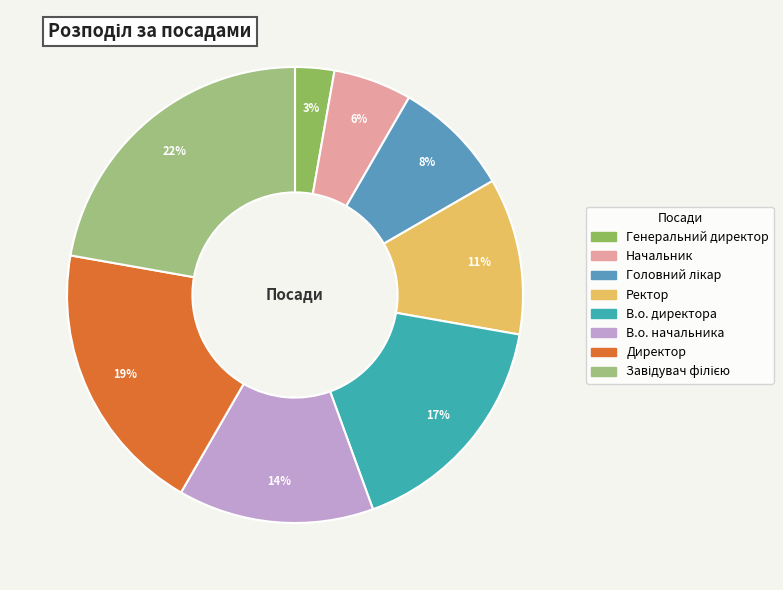

The В.о. начальника slice represents 26% of the pie. True or false?

False